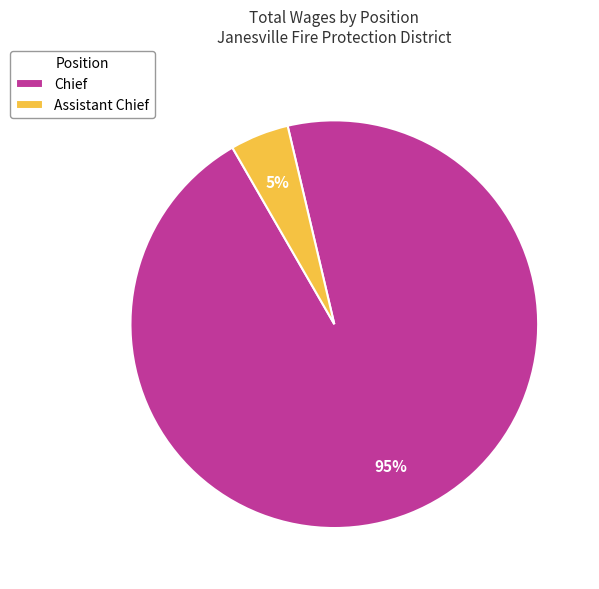

How many slices are in this pie chart?

2